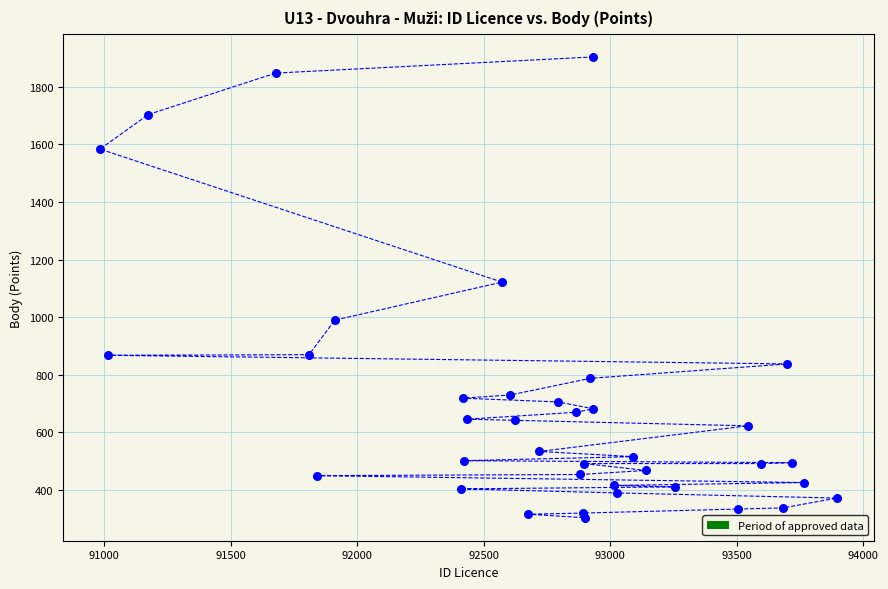

What Y value in the scatter plot is closest to 1104?

1122